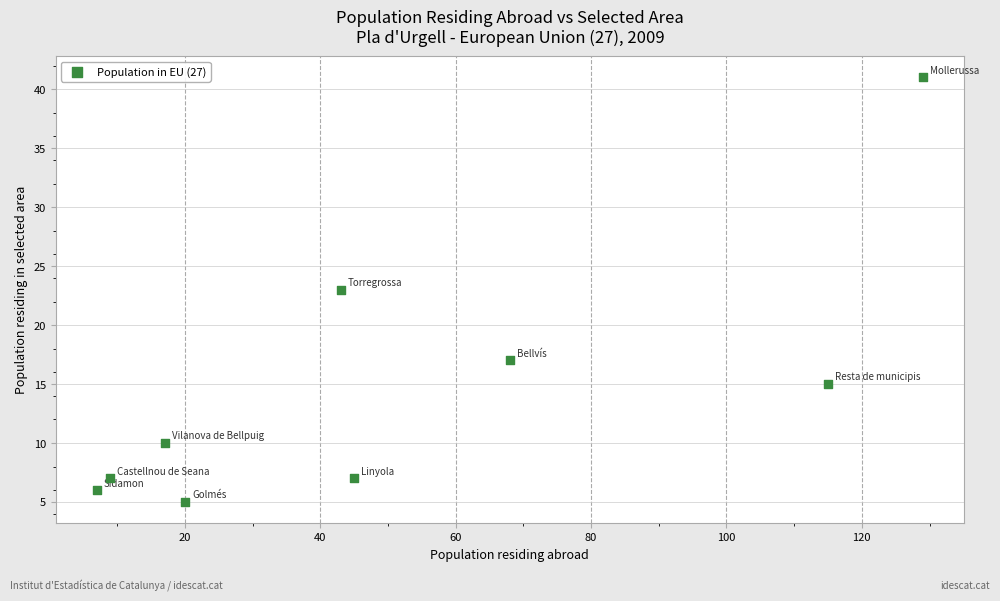

What is the average X value?

50